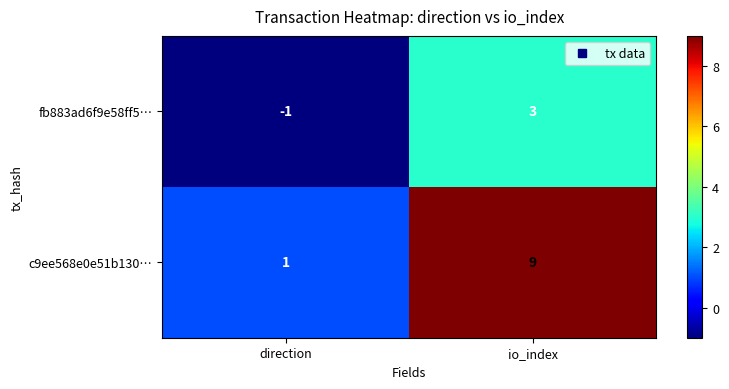

Reading left to right, transcribe all the data shown in this chart.

fb883ad6f9e58ff5…: -1	3
c9ee568e0e51b130…: 1	9